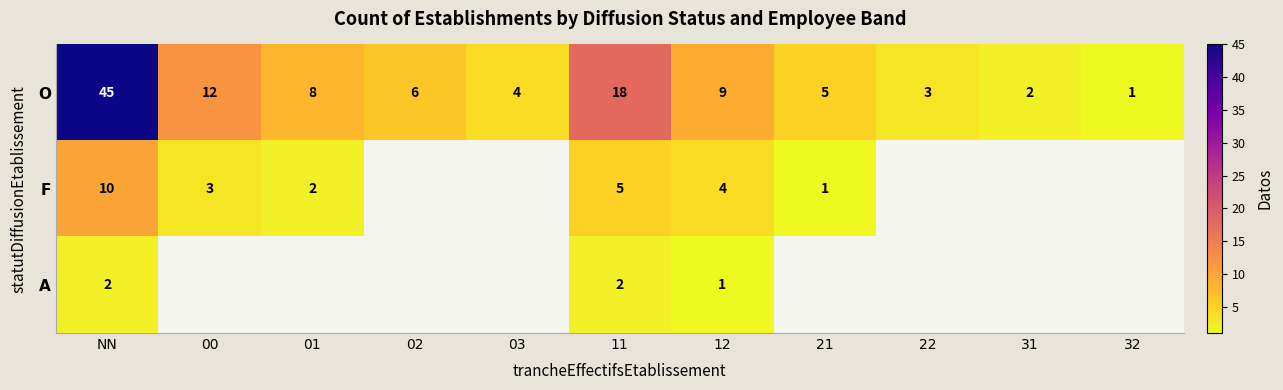

What is the difference between the maximum and second lowest values in the O series?

43